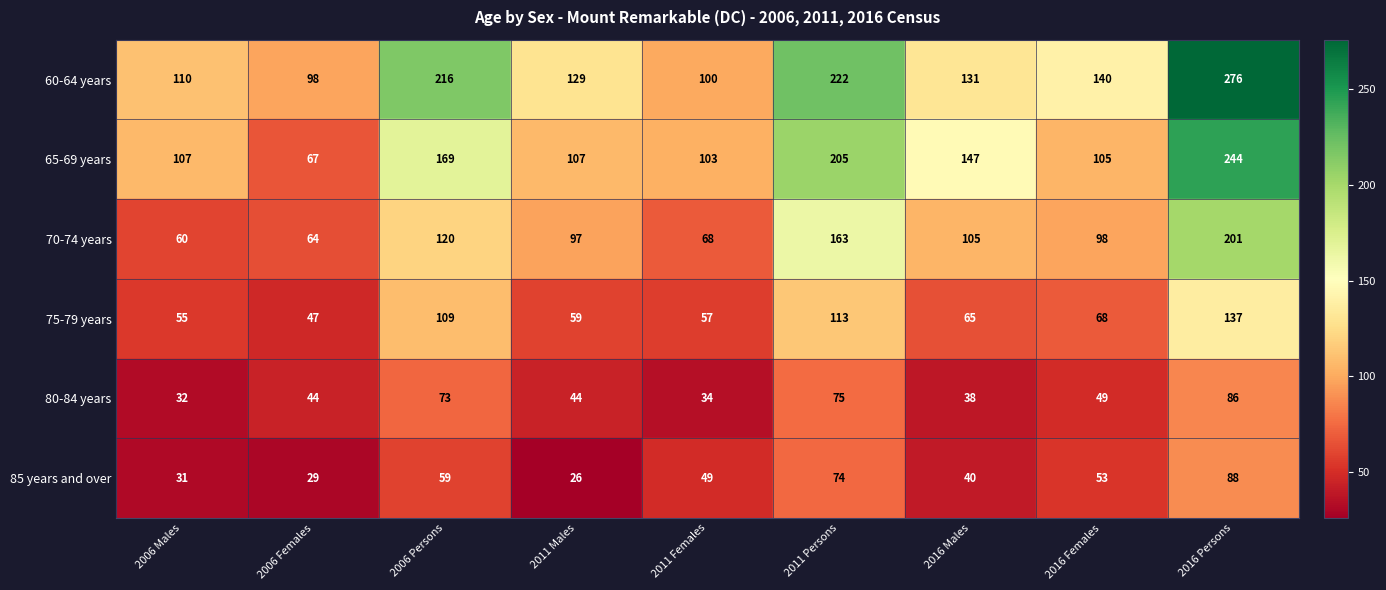

Between 2006 Persons and 2016 Males, which series saw the biggest shift?

60-64 years